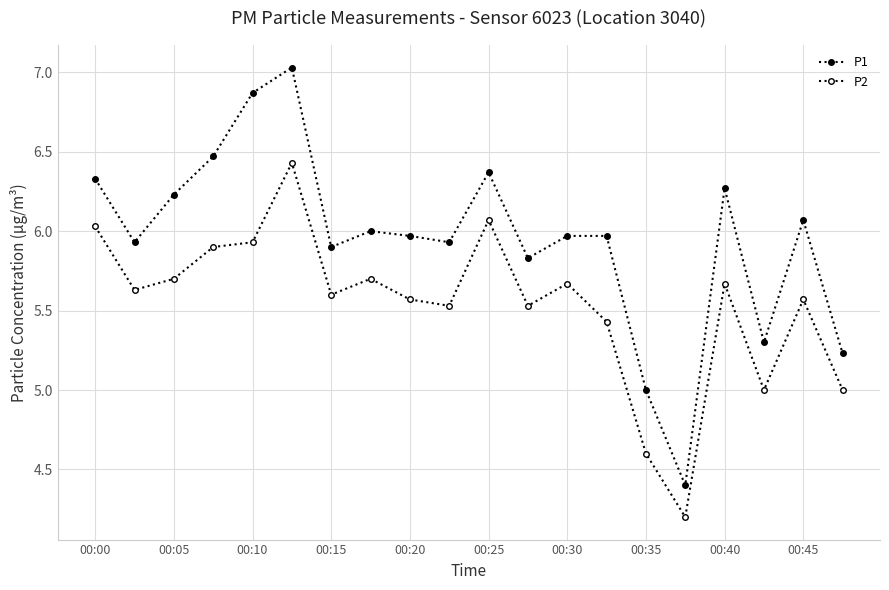

How many series are shown in this chart?

2